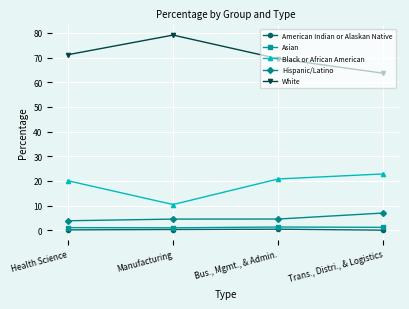

Is the value of American Indian or Alaskan Native at Health Science greater than the value of Hispanic/Latino at Manufacturing?

No